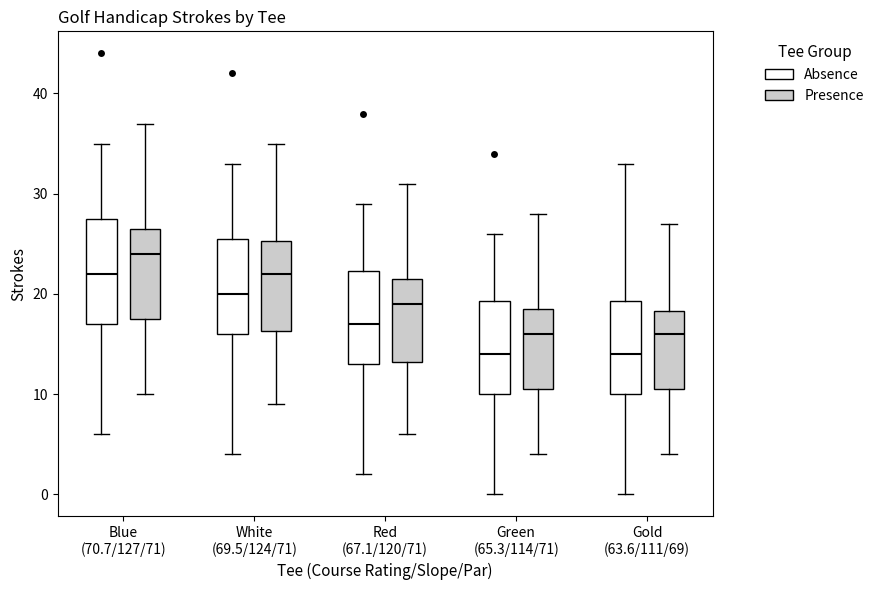

Which box is the tallest, from its lower edge to its upper edge?

Blue (70.7/127/71) (Absence)